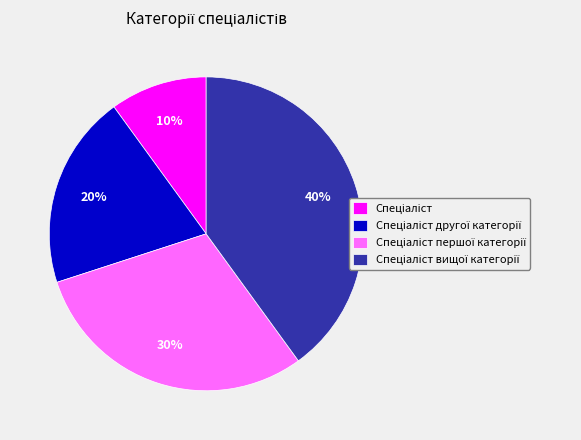

Is there any slice that represents more than half of the pie?

No